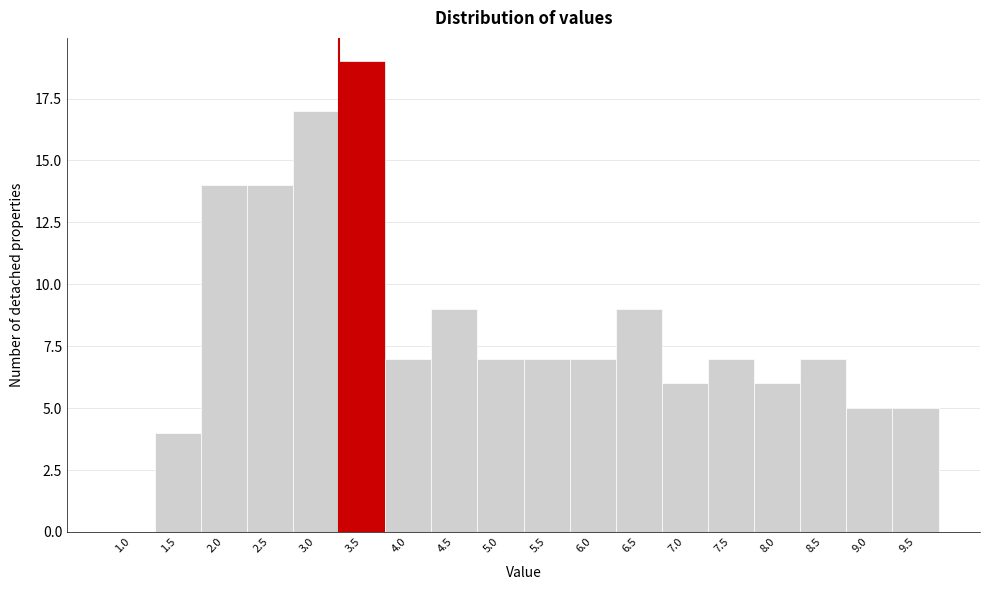

Reading left to right, transcribe all the data shown in this chart.

1.0=0	1.5=4	2.0=14	2.5=14	3.0=17	3.5=19	4.0=7	4.5=9	5.0=7	5.5=7	6.0=7	6.5=9	7.0=6	7.5=7	8.0=6	8.5=7	9.0=5	9.5=5